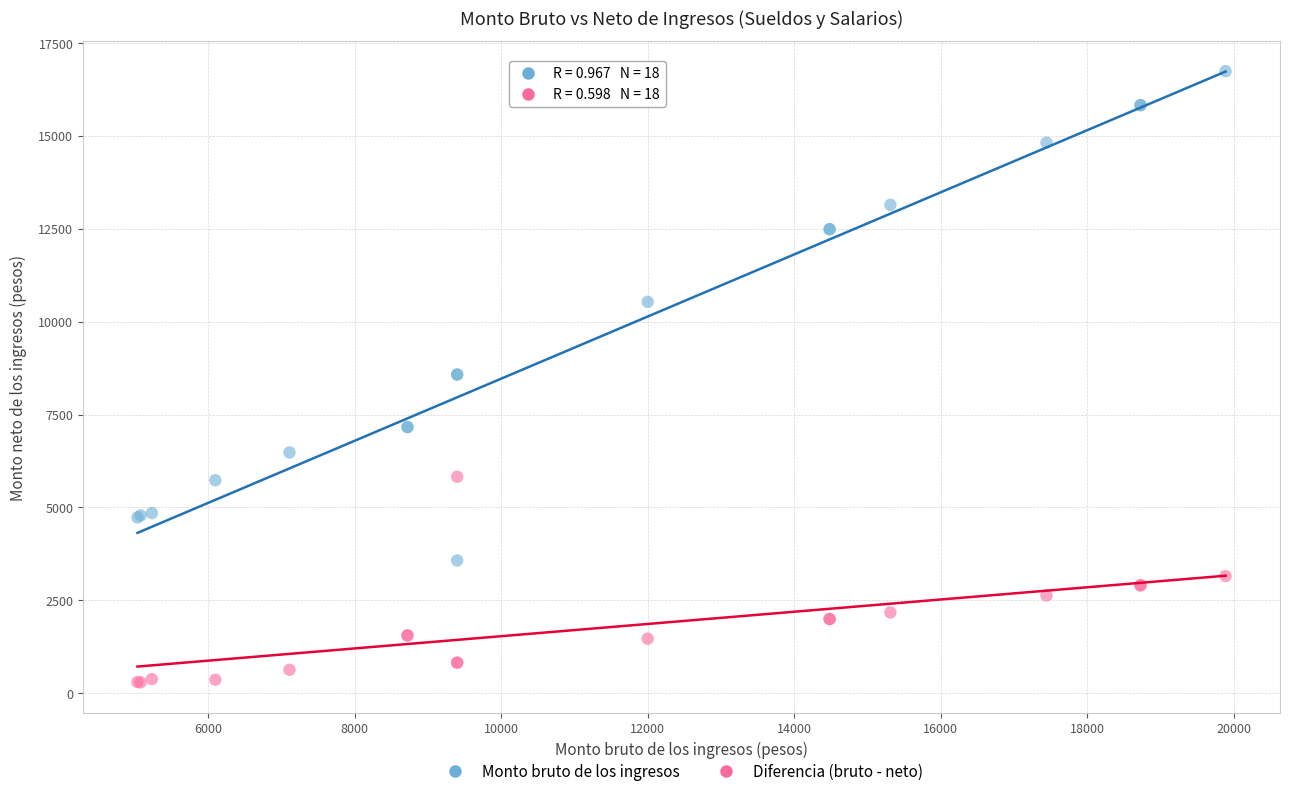

Which series contains the highest Y value?

Monto bruto de los ingresos